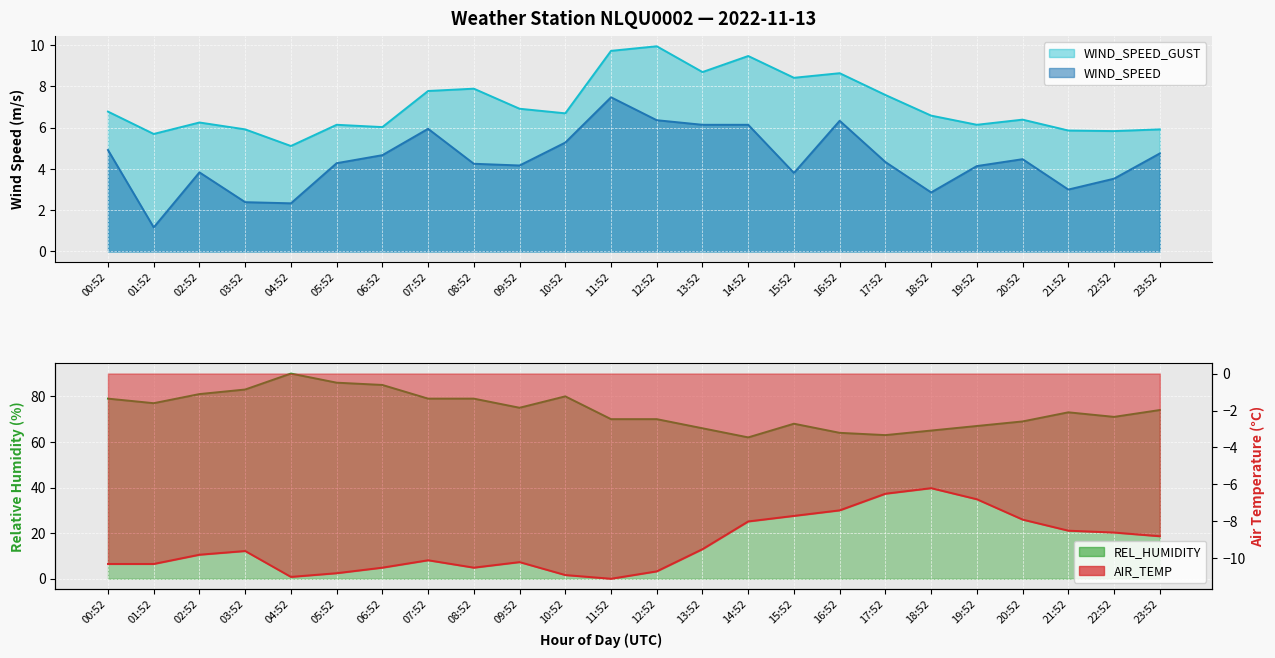

True or false: WIND_SPEED_GUST and REL_HUMIDITY intersect in this chart.

False